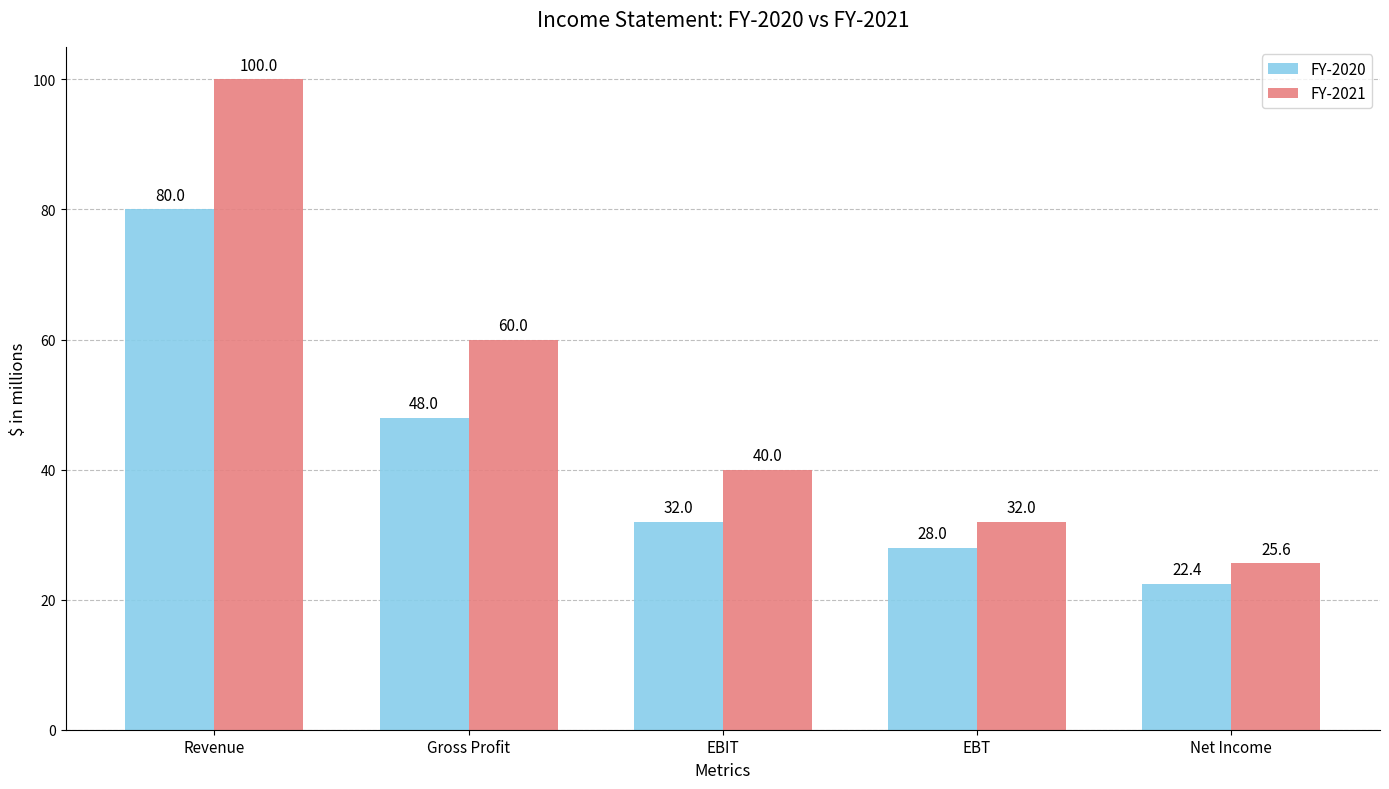

Which series has the largest range (max minus min)?

FY-2021